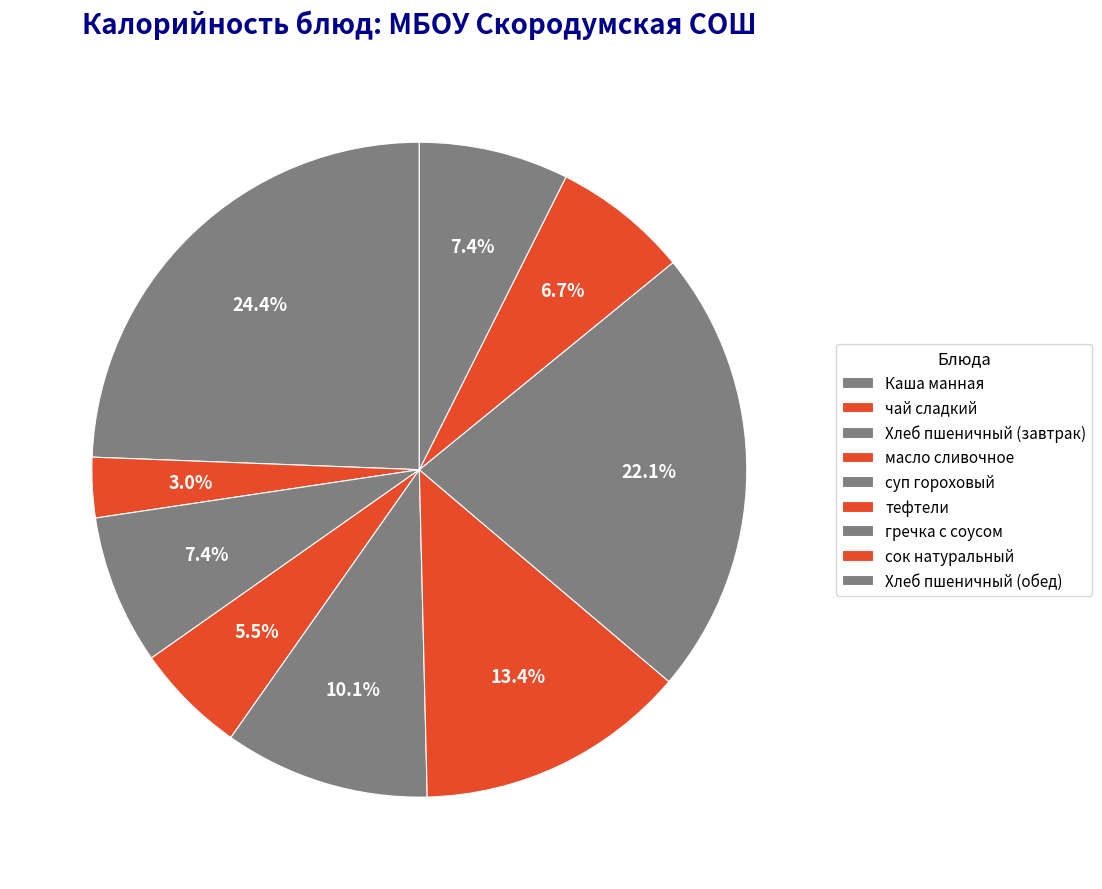

Which category has the smallest portion of the pie?

чай сладкий